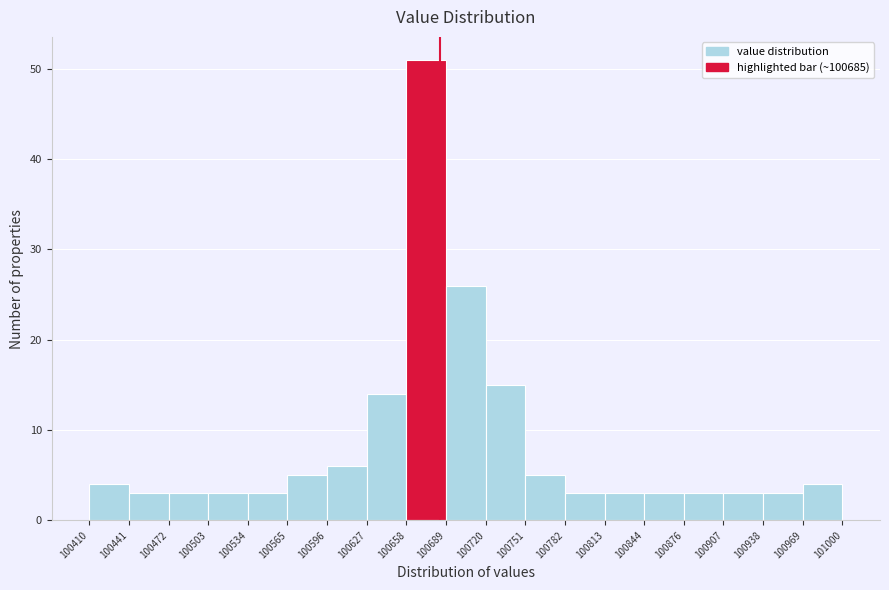

Which range on the x-axis has the tallest bar?

100658 to 100689